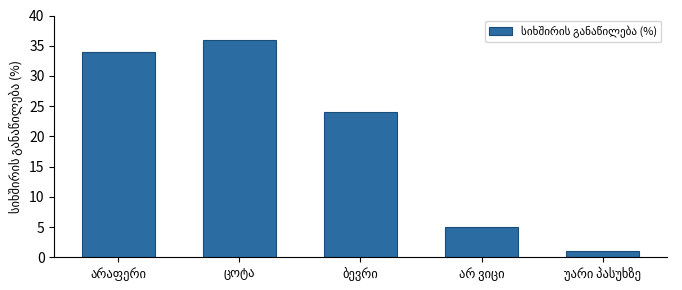

What is the value of the 5th bar from the left?

1